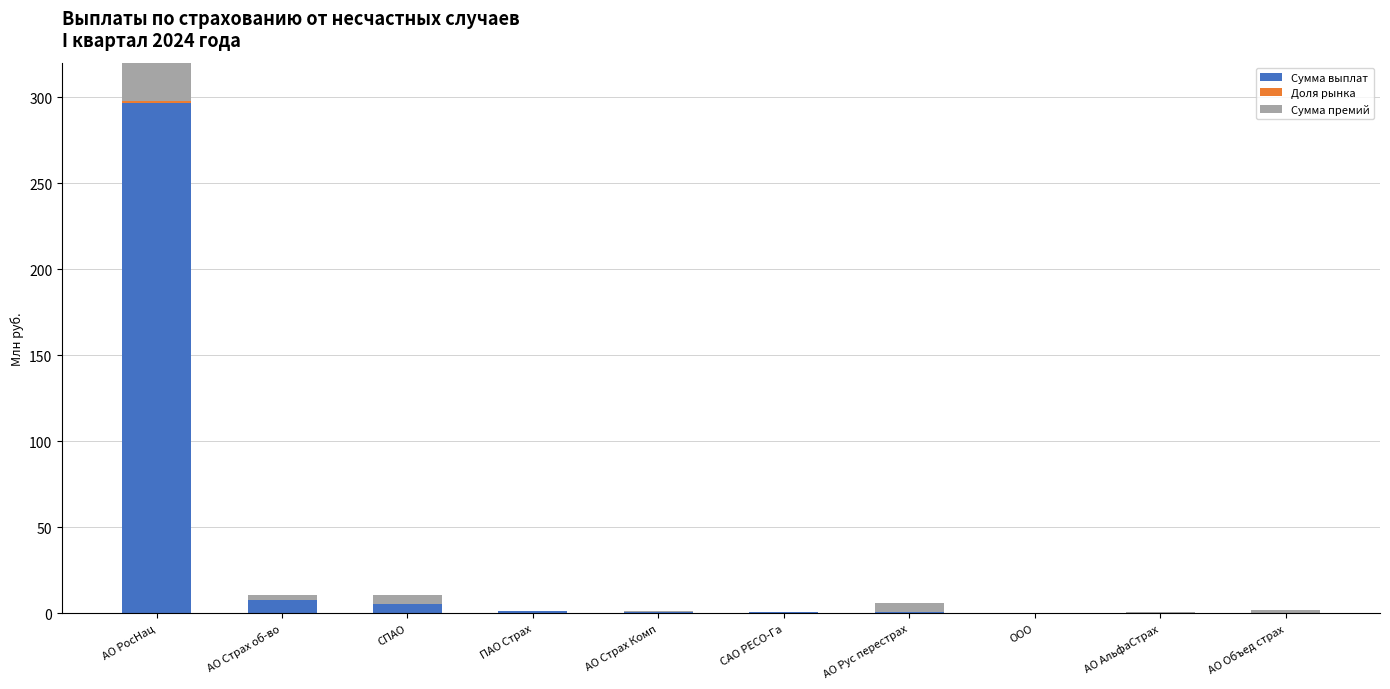

What is the average value of the Доля рынка series?

0.1